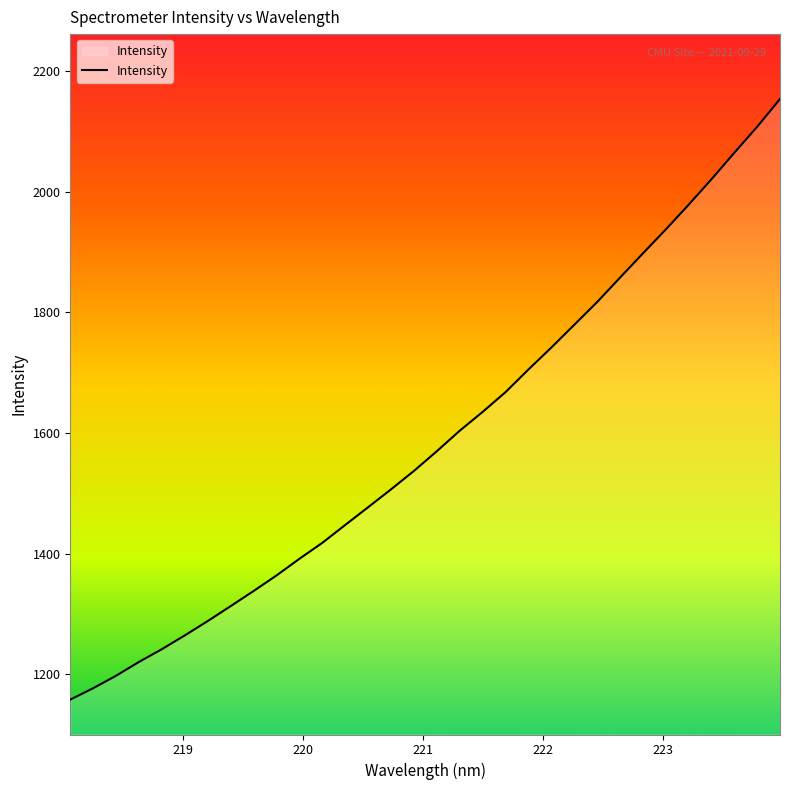

What is the difference between the maximum and minimum values?

996.3